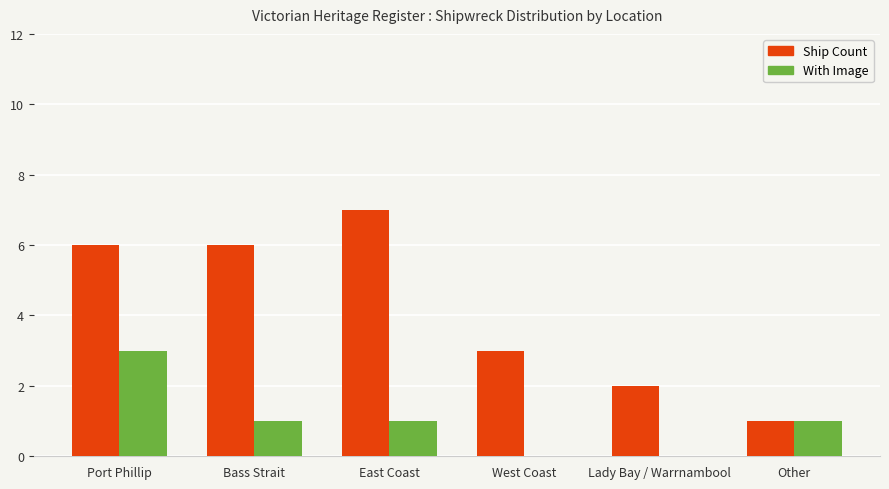

What is the maximum value for With Image?

3